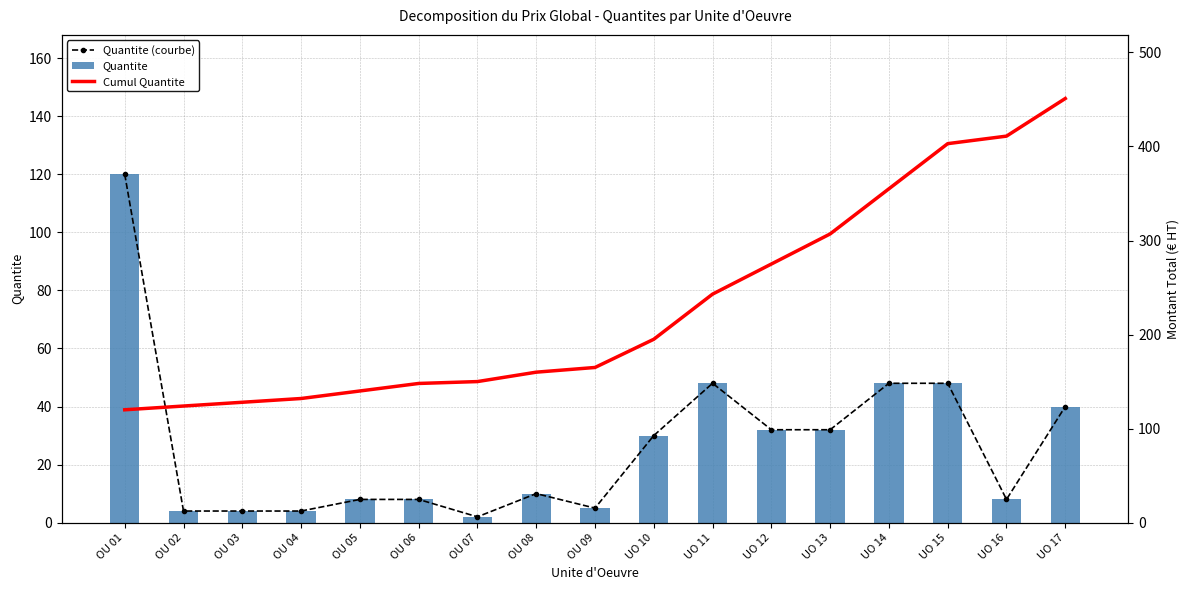

Is it true that Cumul Quantite equals 403 at UO 15?

True